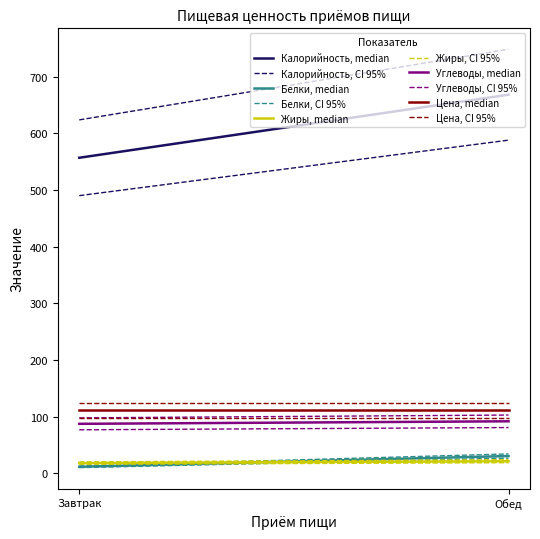

Reading left to right, transcribe all the data shown in this chart.

Калорийность: Завтрак=556.8	Обед=668.1
Белки: Завтрак=11.7	Обед=30.7
Жиры: Завтрак=18.2	Обед=21.5
Углеводы: Завтрак=87.5	Обед=92.0
Цена: Завтрак=111.1	Обед=111.1